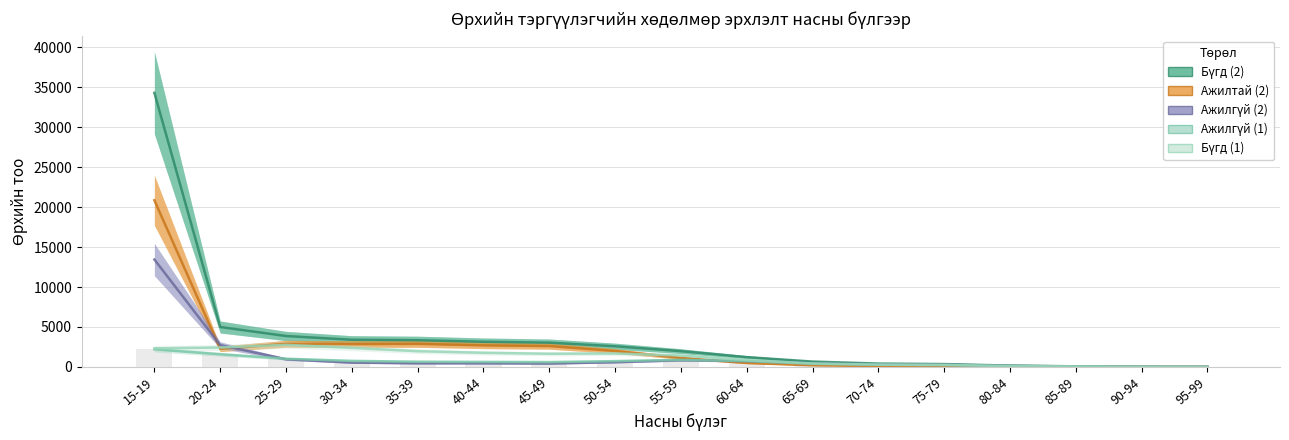

What is the average value of the Ажилгүй (2) series?

1322